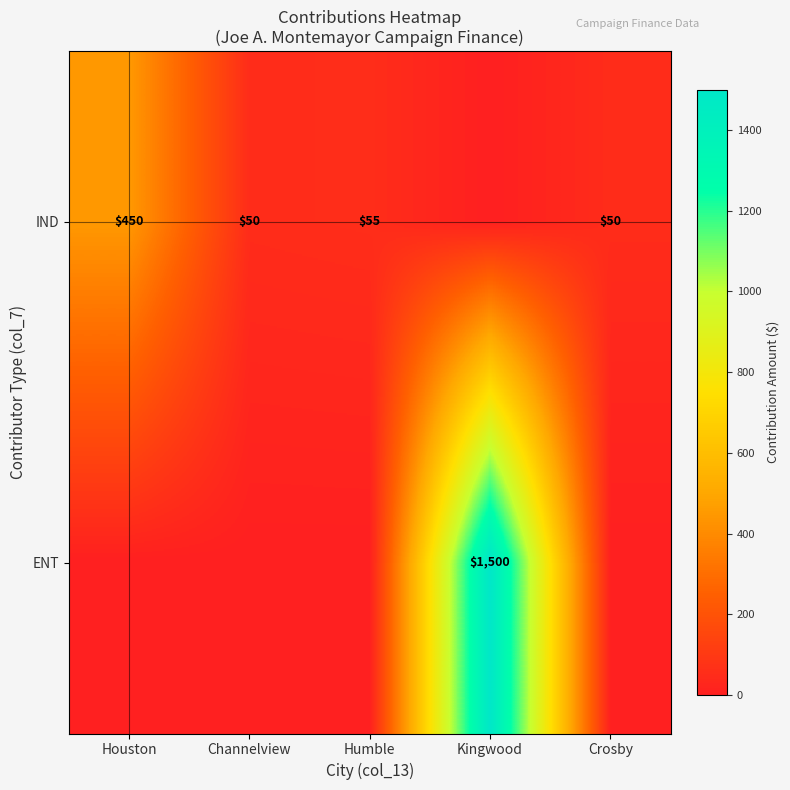

The ENT series shows 1500 at Kingwood. True or false?

True